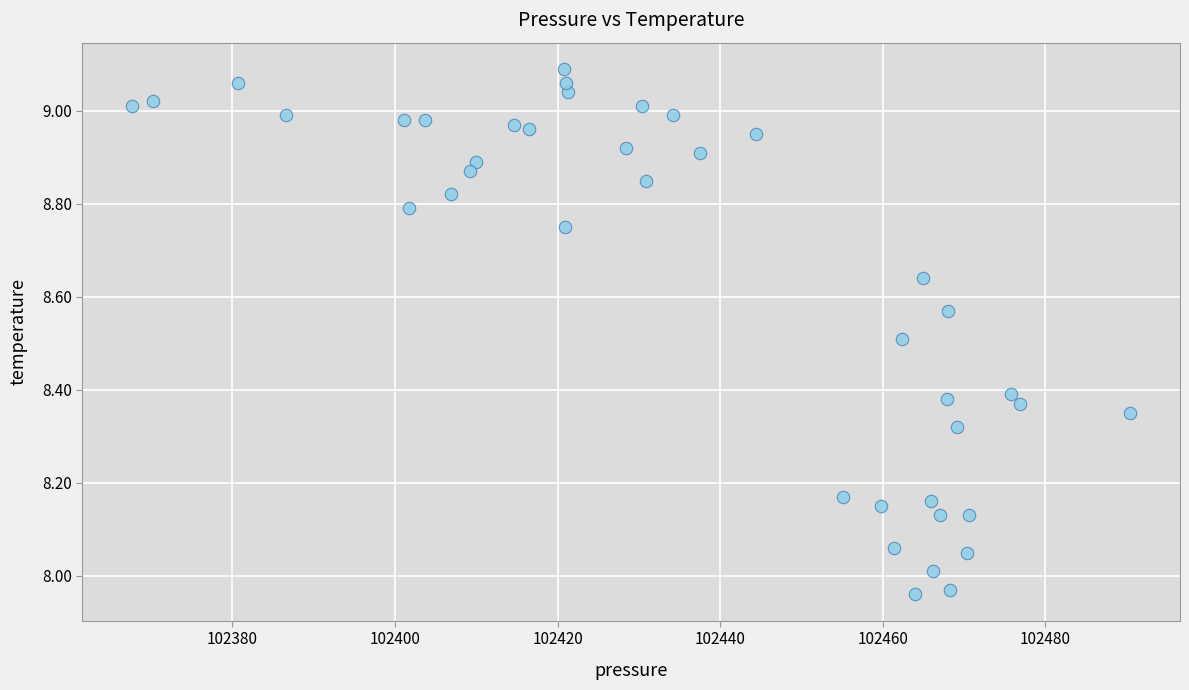

What is the range of X values (max minus min)?

122.7